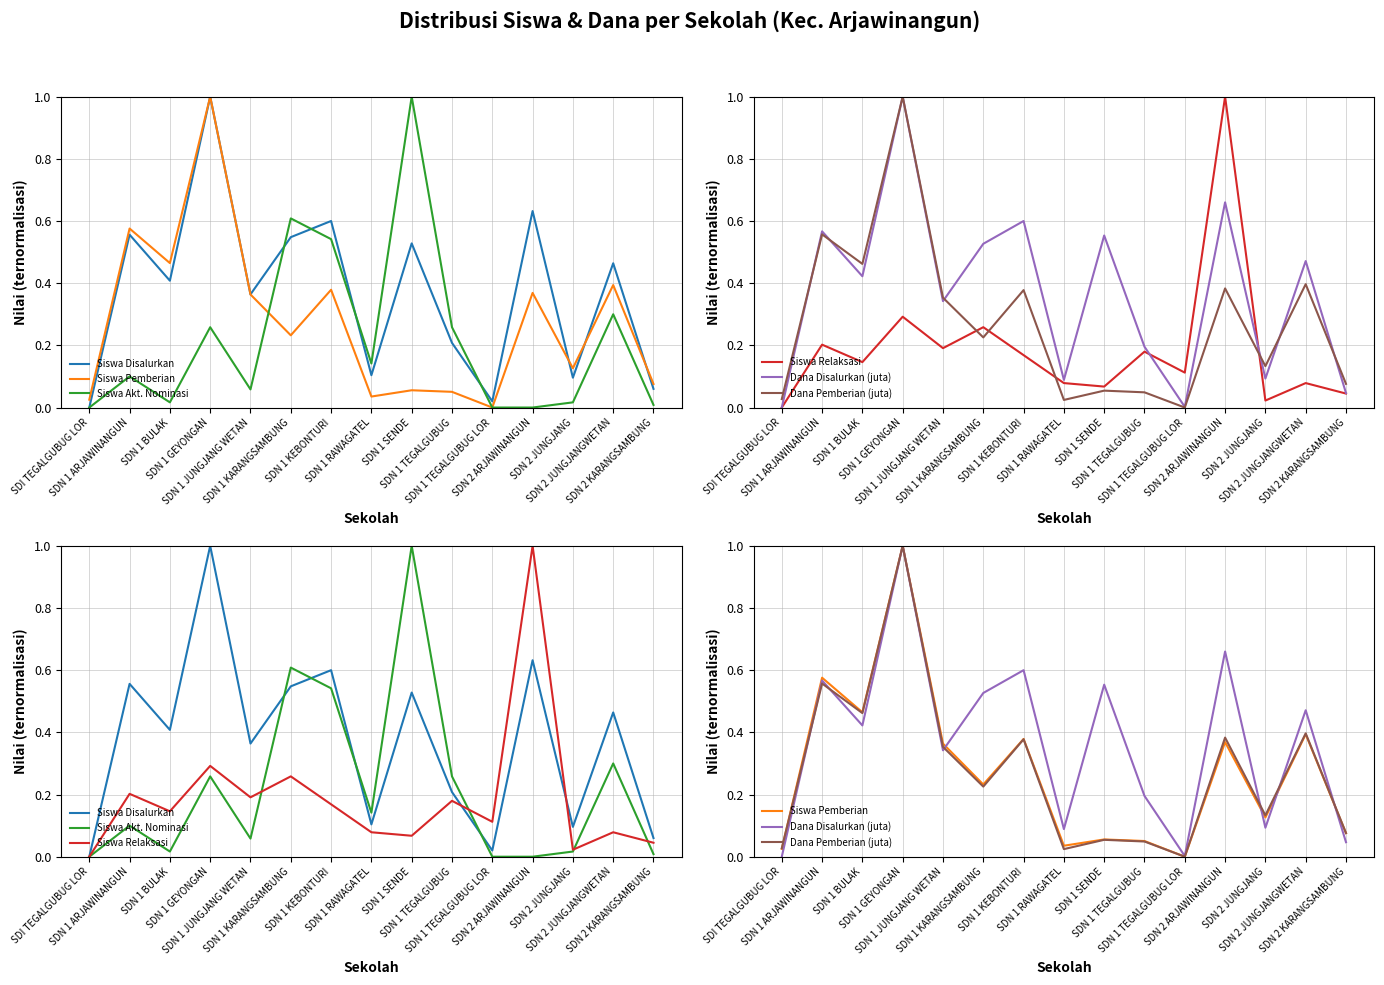

Which series has the largest total across all categories?

Siswa Disalurkan